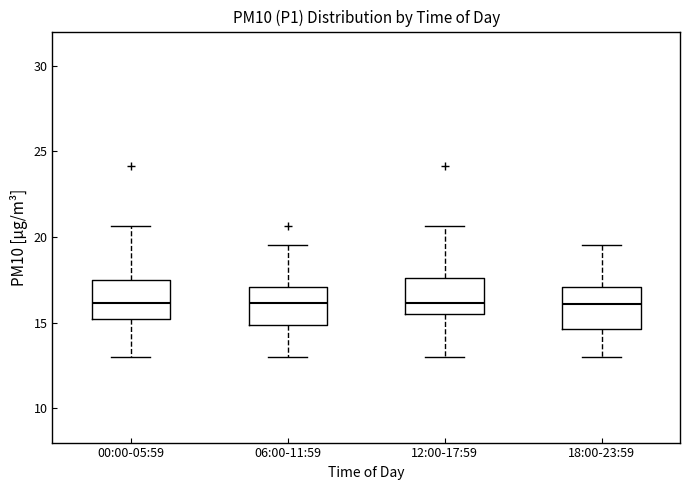

Reading left to right, transcribe this box plot: for each box, give where its median line is, the range the box spans, and where its two whiskers end, as read against the y-axis. The values are not printed on the chart, so give them approximately, as read against the axis.

00:00-05:59: median 16.0, box 15.0 to 17.5, whiskers 13.0 to 20.5
06:00-11:59: median 16.0, box 15.0 to 17.0, whiskers 13.0 to 19.5
12:00-17:59: median 16.0, box 15.5 to 17.5, whiskers 13.0 to 20.5
18:00-23:59: median 16.0, box 14.5 to 17.0, whiskers 13.0 to 19.5